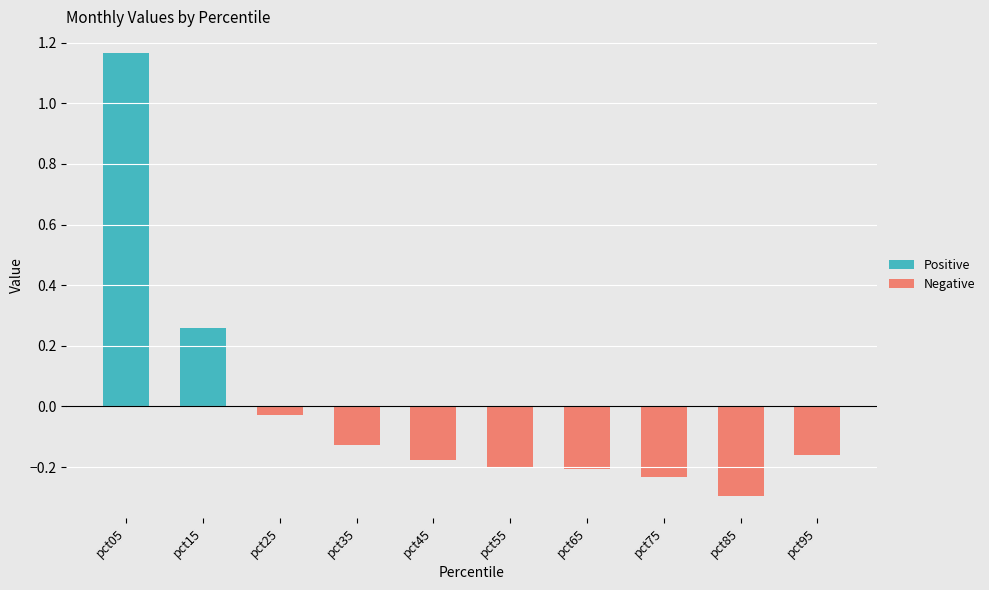

What is the sum of all Positive values?

1.4